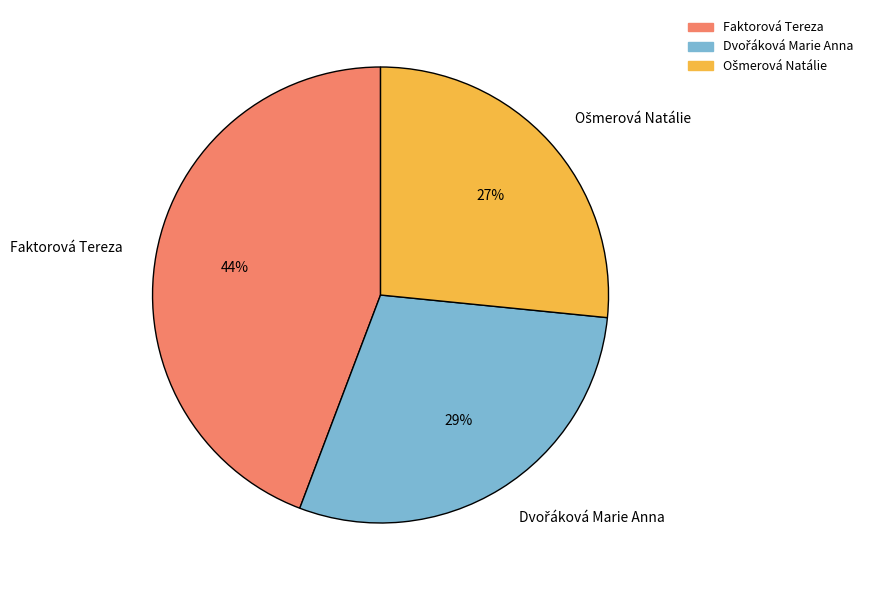

What percentage is the Faktorová Tereza slice, to the nearest percent?

44%